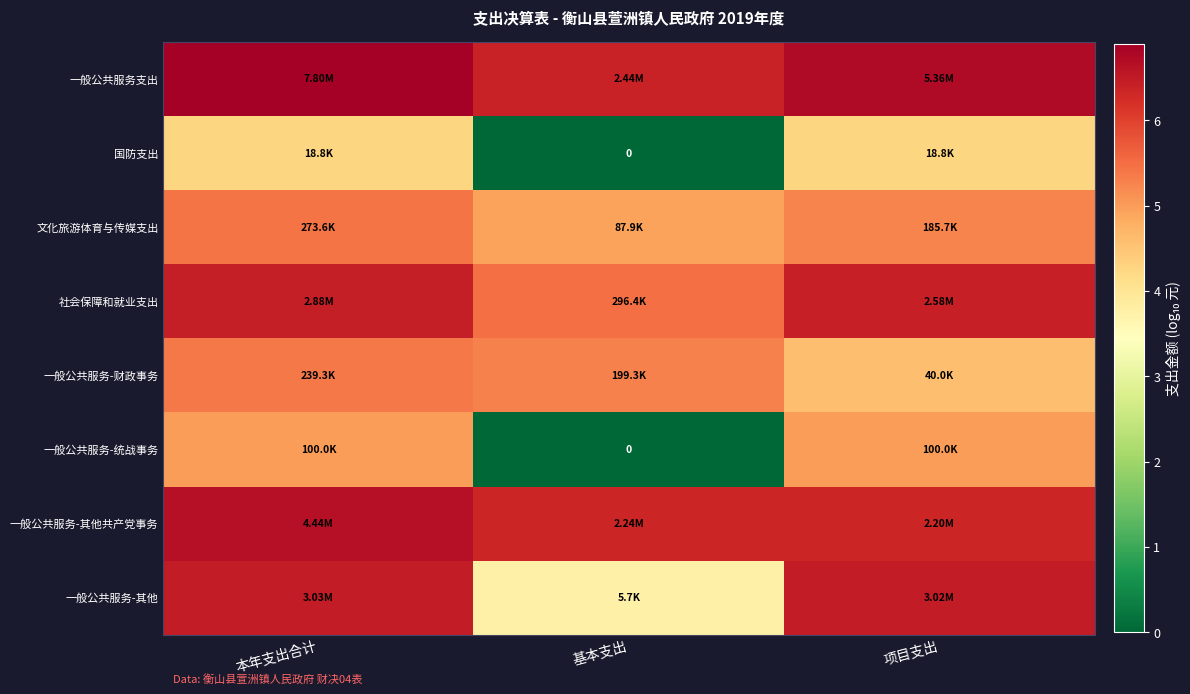

At which category is the sum across all series the highest?

本年支出合计